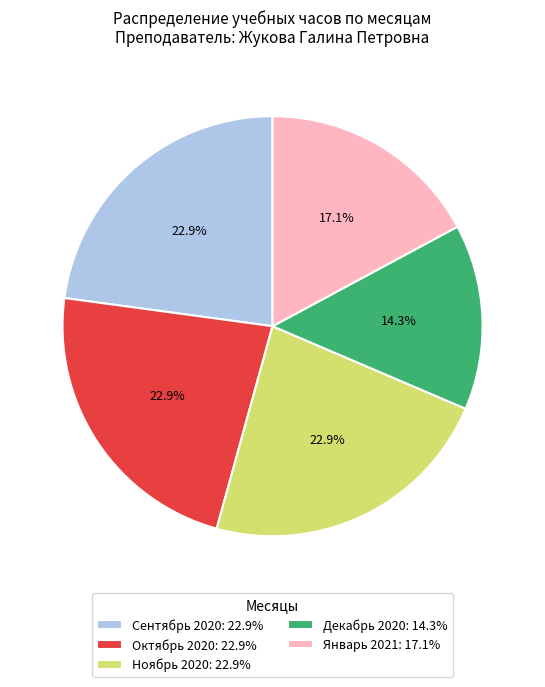

Is there any slice that represents more than half of the pie?

No